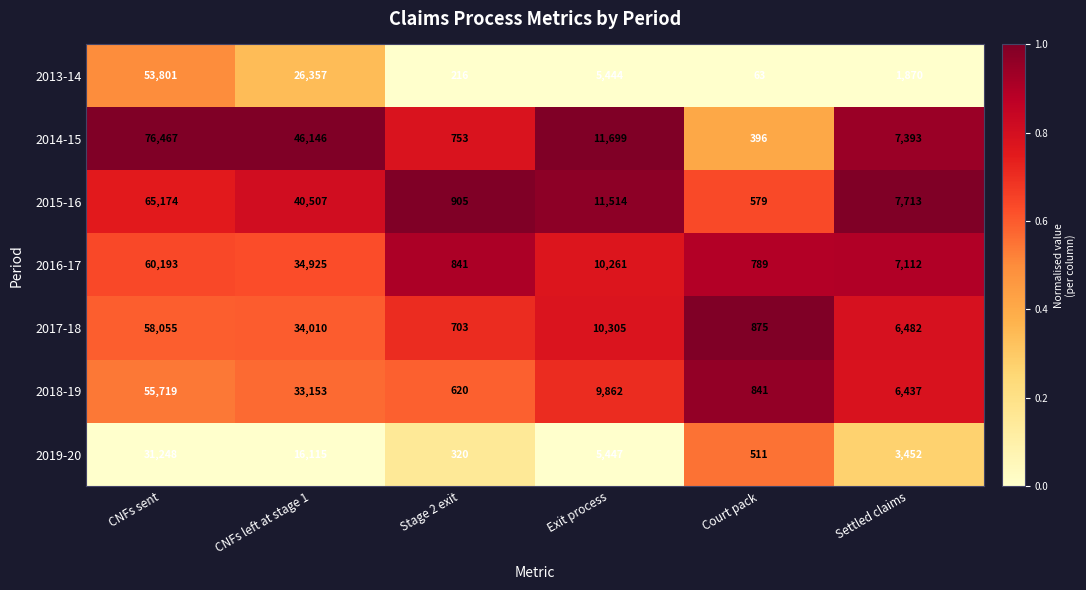

Where does the 2015-16 series first go above 11514?

CNFs sent